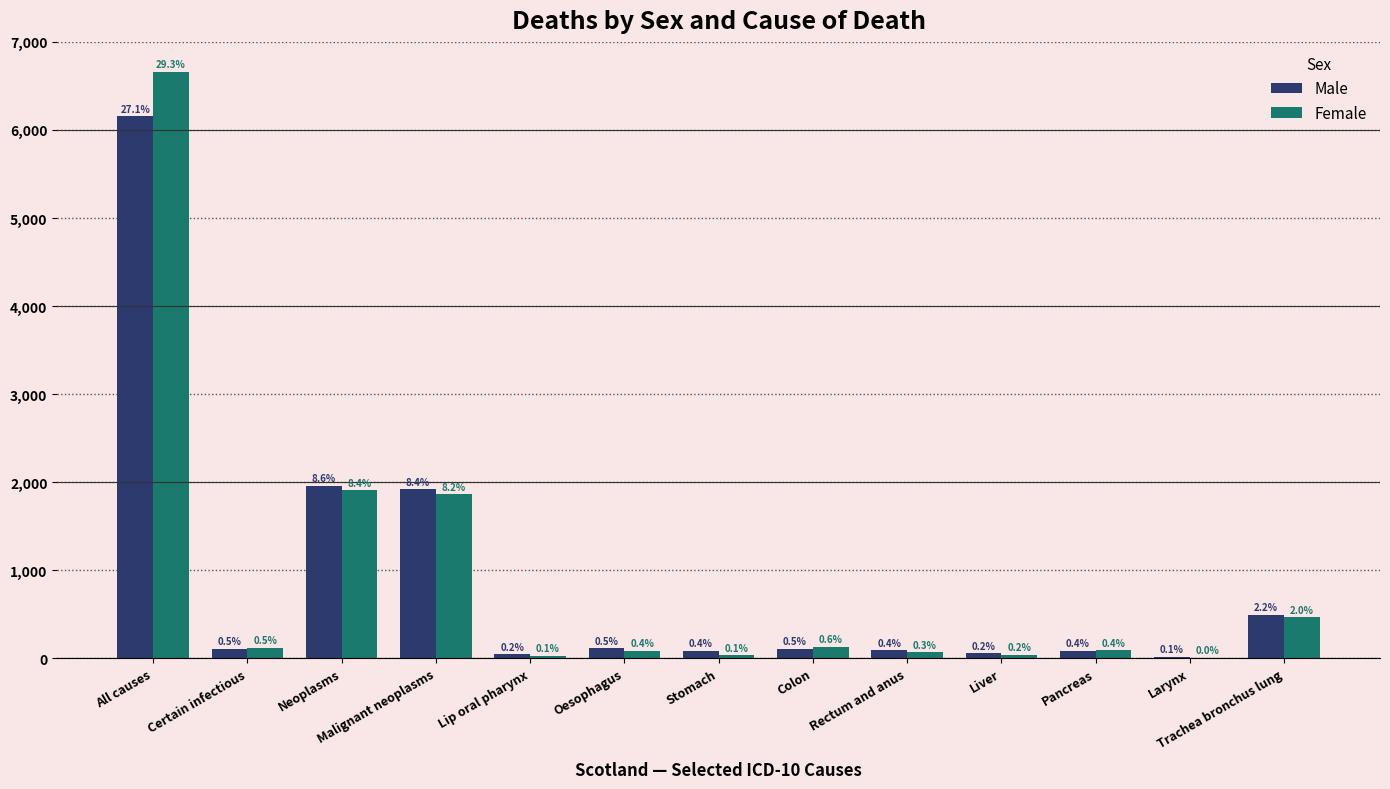

Reading left to right, extract all data points from this chart.

Male: 6154	106	1962	1918	46	115	82	111	89	55	83	16	497
Female: 6658	119	1909	1862	26	84	32	127	68	41	89	3	464